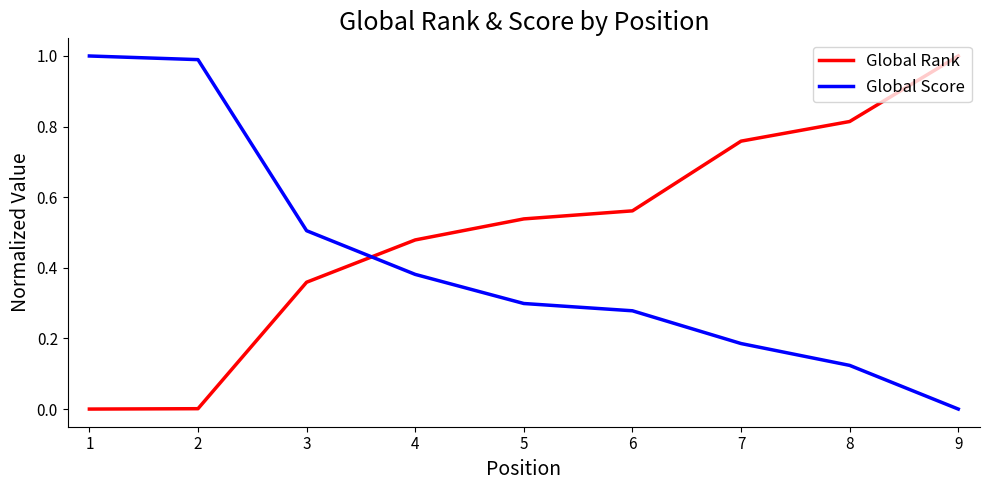

True or false: Global Score has a value of 1.0 at 2.

True